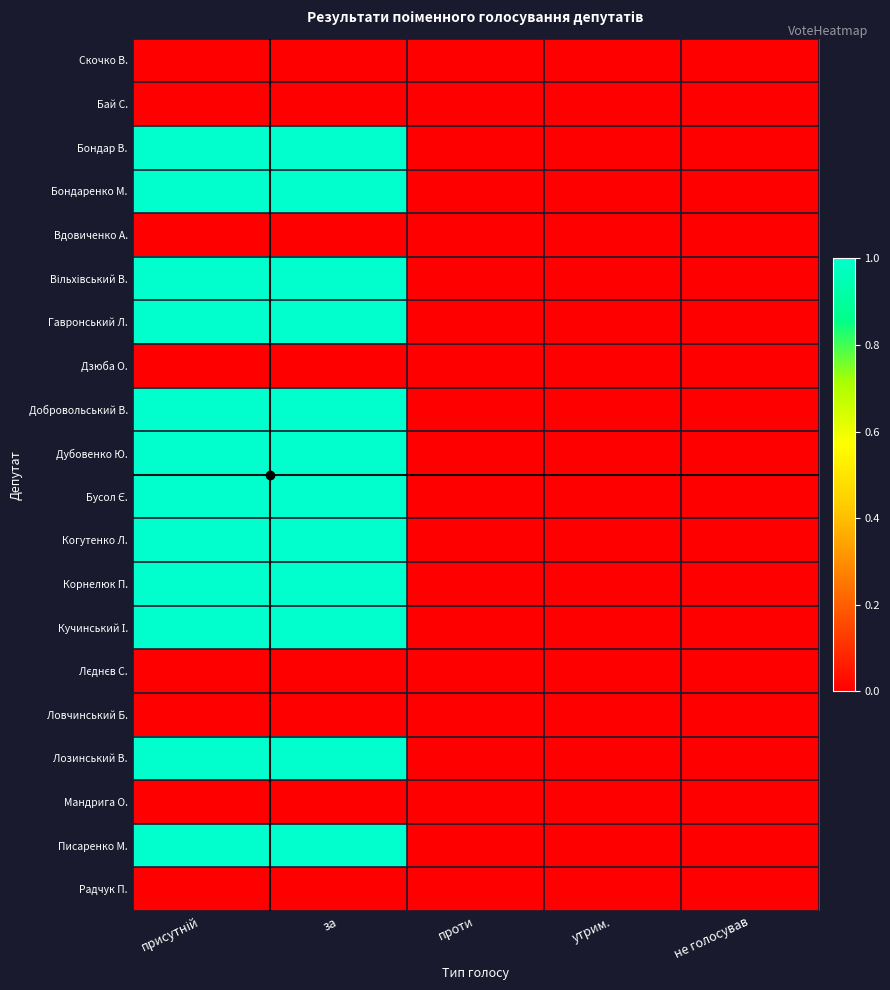

Between проти and утрим., which is larger?

проти